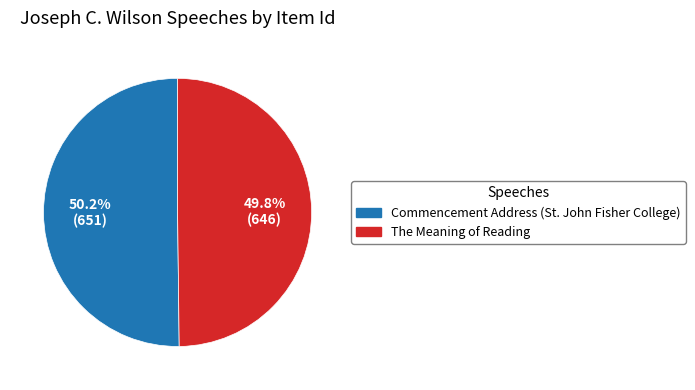

How many segments does this pie chart have?

2